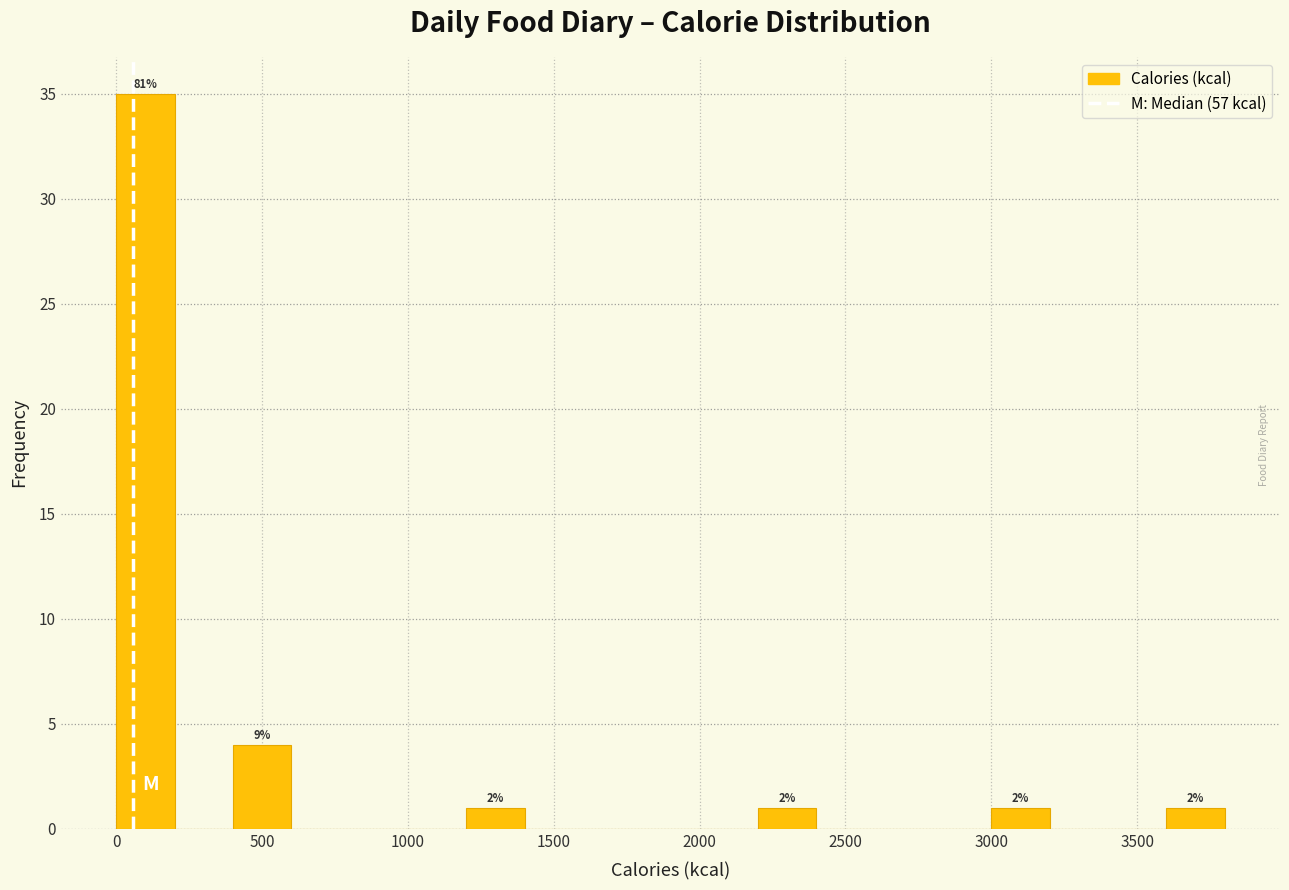

Over which range of the x-axis is the bar tallest?

0 to 200